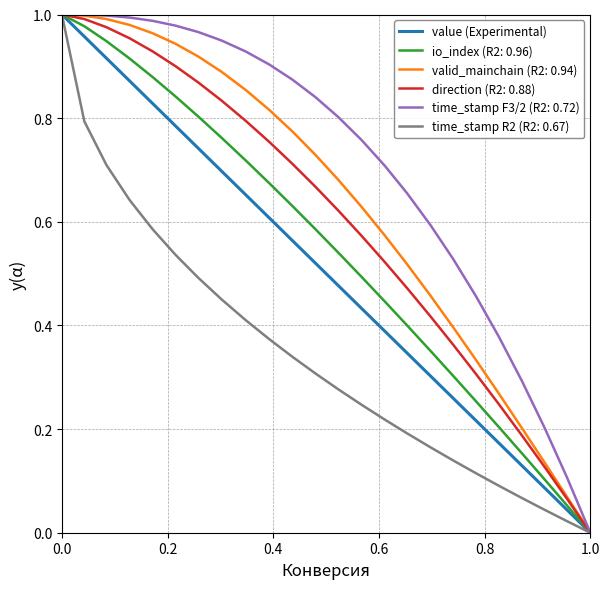

How many lines are shown in the chart?

6